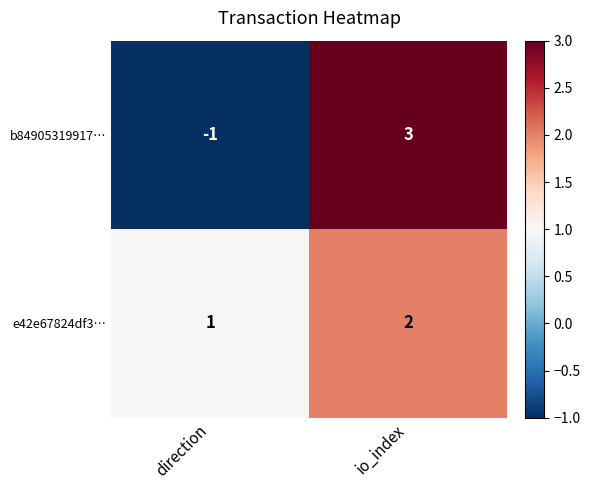

What is the difference between the b84905319917… values at io_index and direction?

4